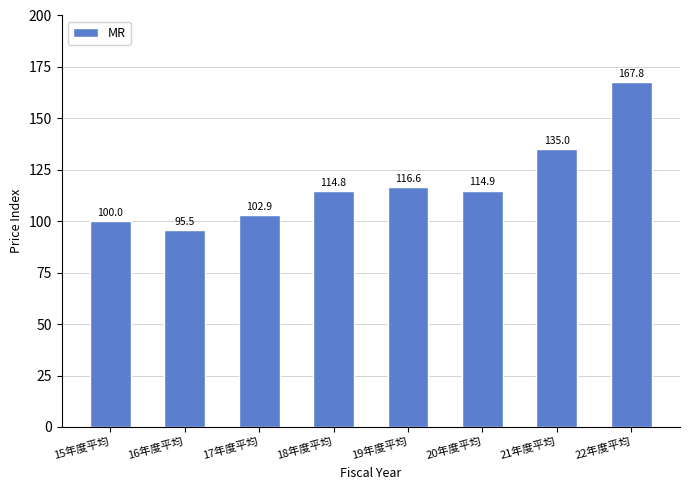

List the labels in order of value, largest first.

22年度平均, 21年度平均, 19年度平均, 20年度平均, 18年度平均, 17年度平均, 15年度平均, 16年度平均